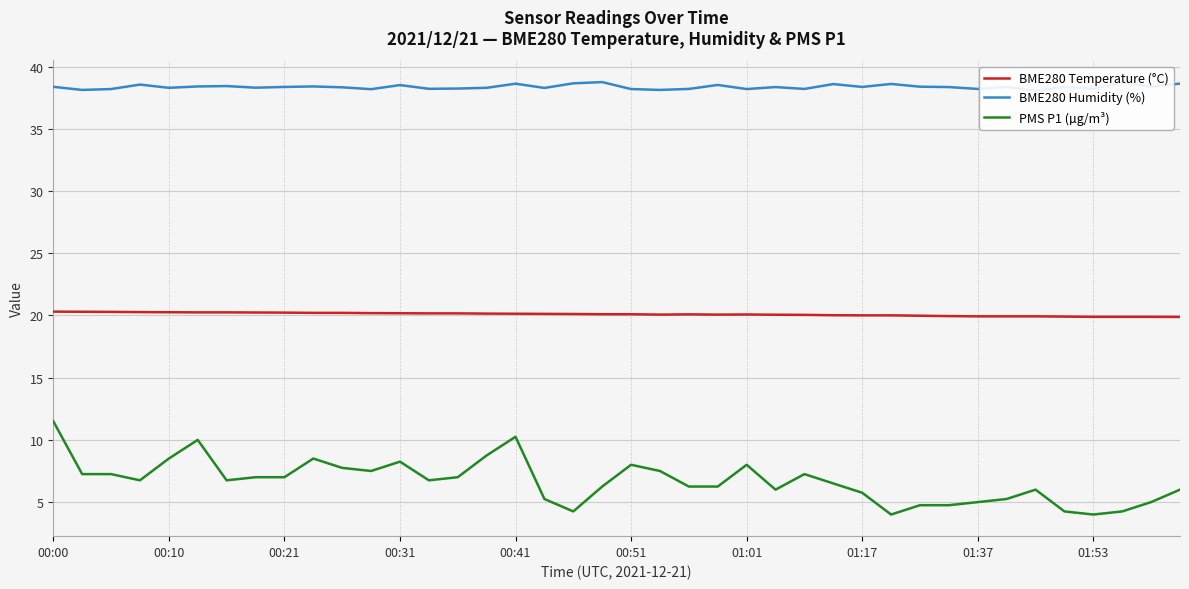

Is the value of BME280 Temperature (°C) at 00:00 greater than the value of PMS P1 (µg/m³) at 00:31?

Yes